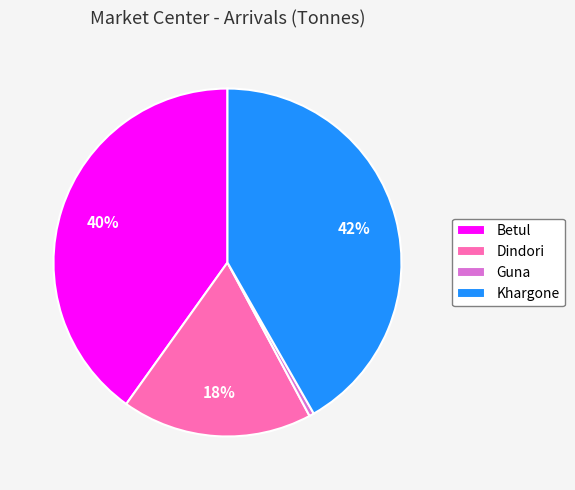

Which slice is the largest?

Khargone